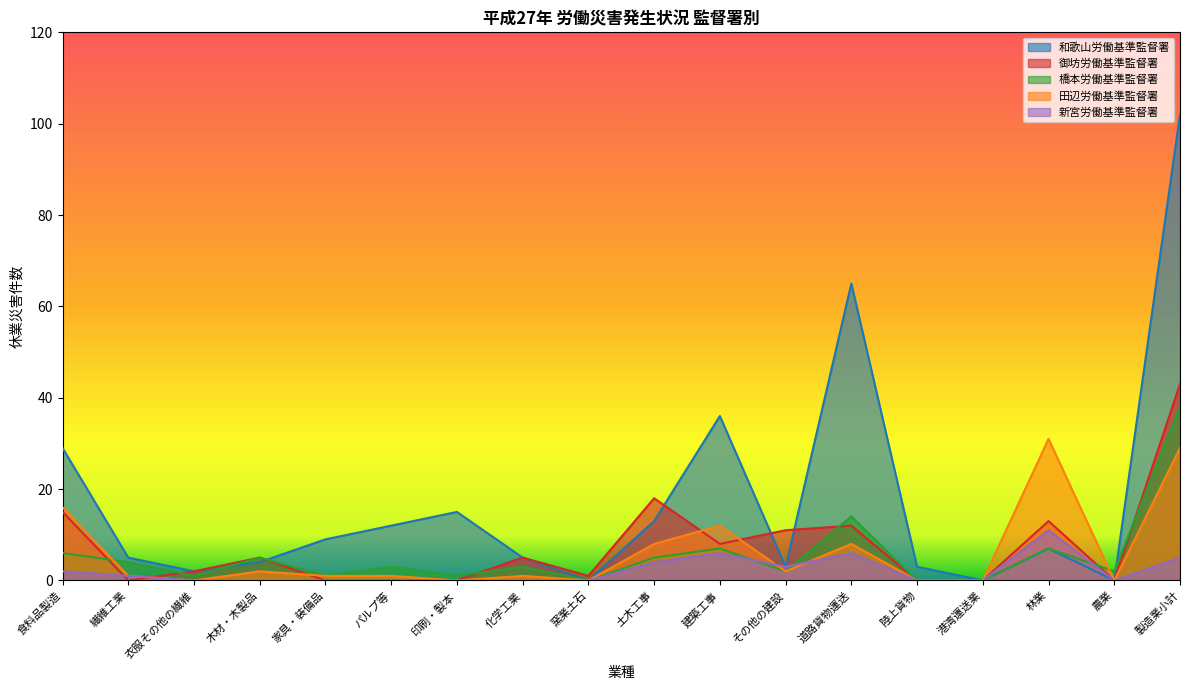

Reading right to left, extract all data points from this chart.

和歌山労働基準監督署: 製造業小計=102	農業=0	林業=7	港湾運送業=0	陸上貨物=3	道路貨物運送=65	その他の建設=3	建築工事=36	土木工事=13	窯業土石=0	化学工業=5	印刷・製本=15	パルプ等=12	家具・装備品=9	木材・木製品=4	衣服その他の繊維=2	繊維工業=5	食料品製造=29
御坊労働基準監督署: 製造業小計=43	農業=0	林業=13	港湾運送業=0	陸上貨物=0	道路貨物運送=12	その他の建設=11	建築工事=8	土木工事=18	窯業土石=1	化学工業=5	印刷・製本=0	パルプ等=0	家具・装備品=0	木材・木製品=5	衣服その他の繊維=2	繊維工業=0	食料品製造=15
橋本労働基準監督署: 製造業小計=38	農業=2	林業=7	港湾運送業=0	陸上貨物=0	道路貨物運送=14	その他の建設=2	建築工事=7	土木工事=5	窯業土石=0	化学工業=3	印刷・製本=1	パルプ等=3	家具・装備品=1	木材・木製品=5	衣服その他の繊維=1	繊維工業=4	食料品製造=6
田辺労働基準監督署: 製造業小計=29	農業=0	林業=31	港湾運送業=0	陸上貨物=0	道路貨物運送=8	その他の建設=2	建築工事=12	土木工事=8	窯業土石=0	化学工業=1	印刷・製本=0	パルプ等=1	家具・装備品=1	木材・木製品=2	衣服その他の繊維=0	繊維工業=1	食料品製造=16
新宮労働基準監督署: 製造業小計=5	農業=0	林業=11	港湾運送業=0	陸上貨物=0	道路貨物運送=6	その他の建設=3	建築工事=6	土木工事=4	窯業土石=0	化学工業=0	印刷・製本=0	パルプ等=0	家具・装備品=0	木材・木製品=0	衣服その他の繊維=0	繊維工業=1	食料品製造=2